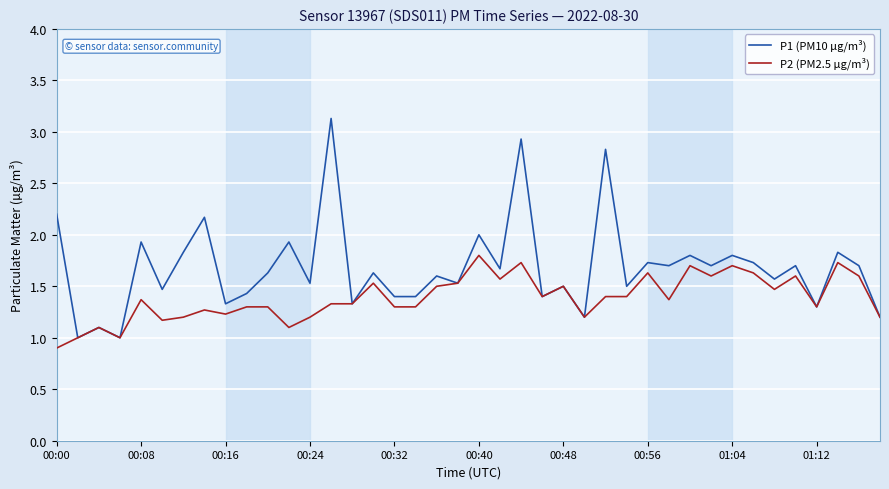

Rank the series by their maximum value, from highest to lowest.

P1 (PM10 µg/m³), P2 (PM2.5 µg/m³)